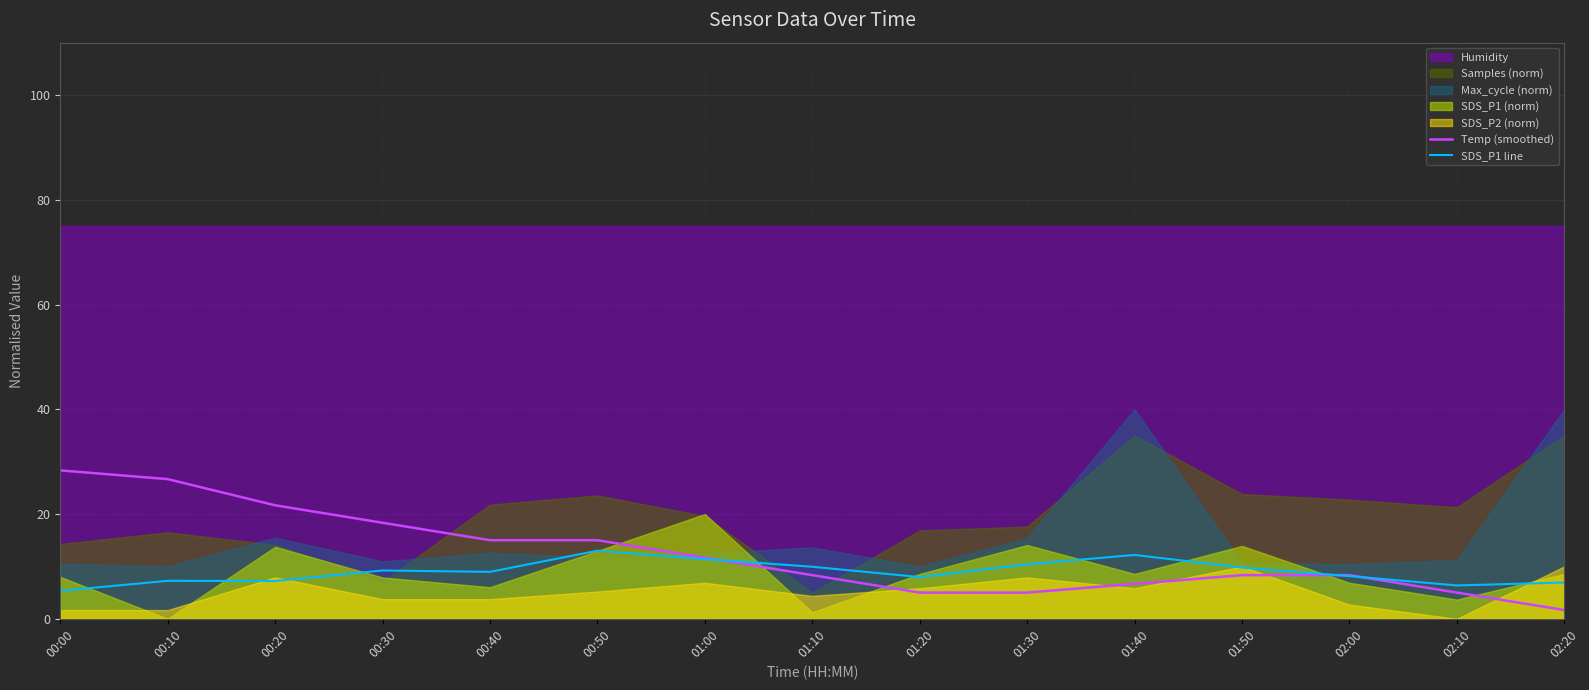

The SDS_P1 line series shows 9.2 at 00:30. True or false?

True